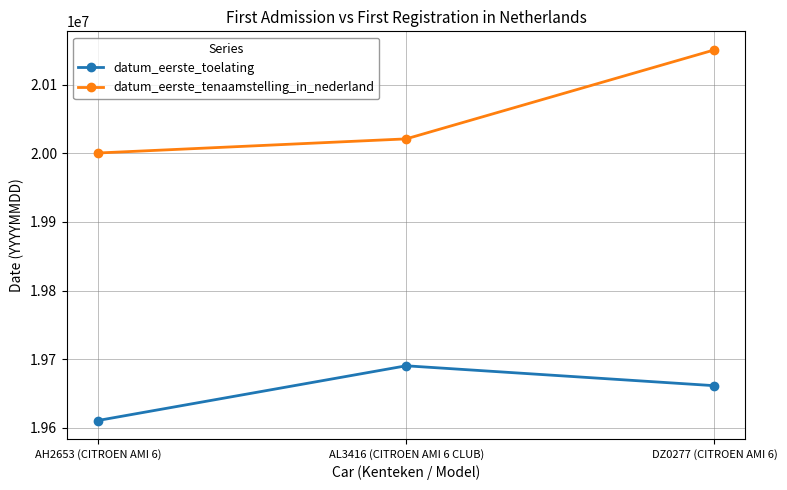

How many data points does each series have?

3